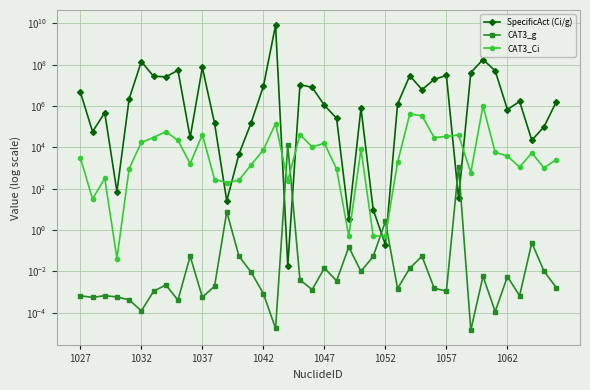

What is the value of the CAT3_g point at the 26th from the left?

2.6